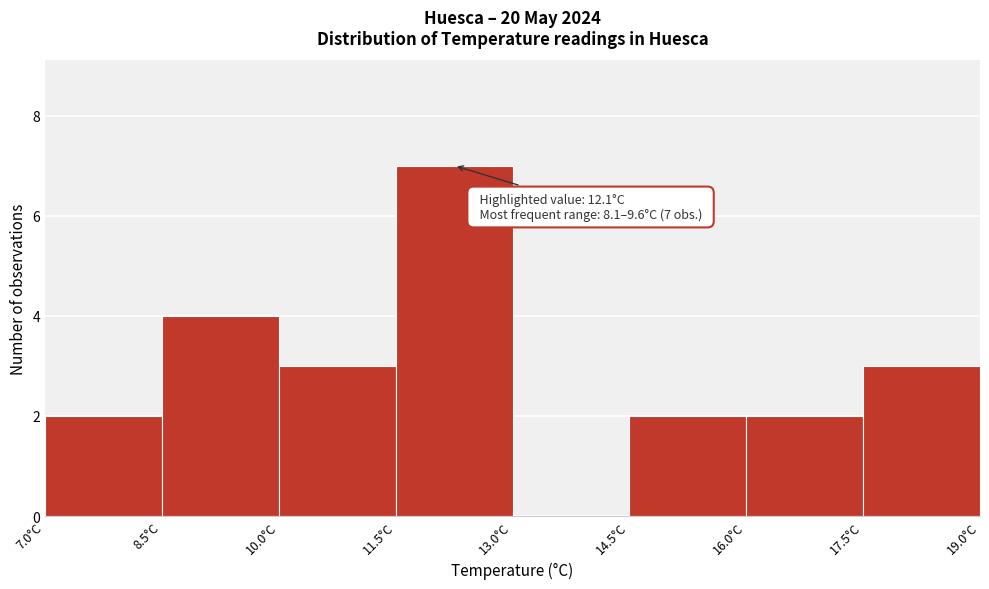

Which range on the x-axis has the tallest bar?

11.5 to 13.0